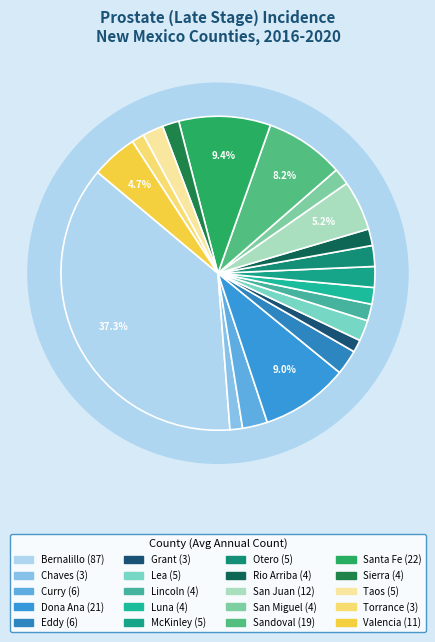

The Taos slice represents 2% of the pie. True or false?

True